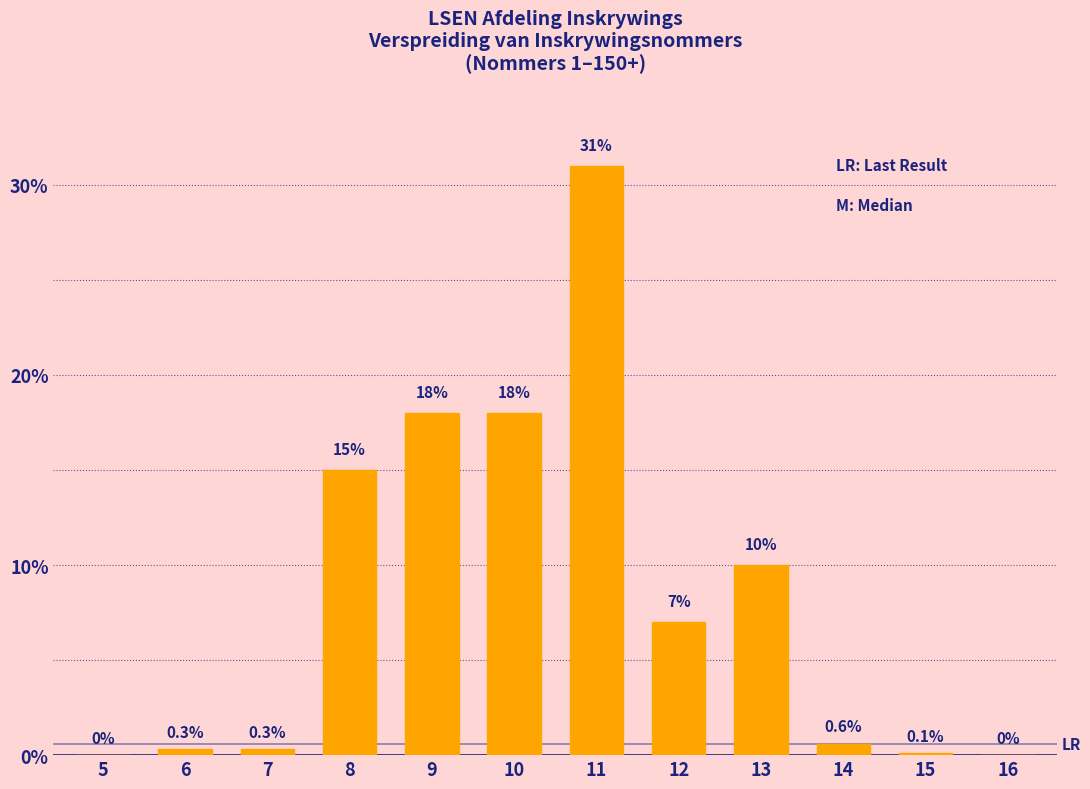

Reading right to left, what are all the values shown in this chart?

16=0.0	15=0.1	14=0.6	13=10.0	12=7.0	11=31.0	10=18.0	9=18.0	8=15.0	7=0.3	6=0.3	5=0.0